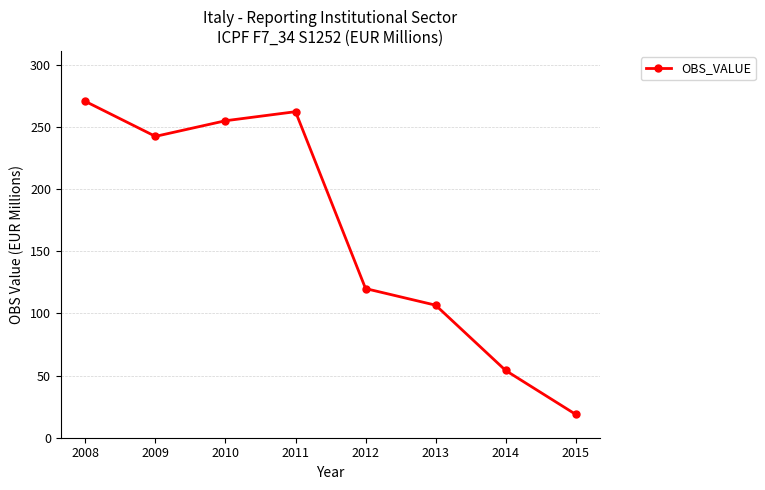

What is the change in value from 2012 to 2013?

-13.4